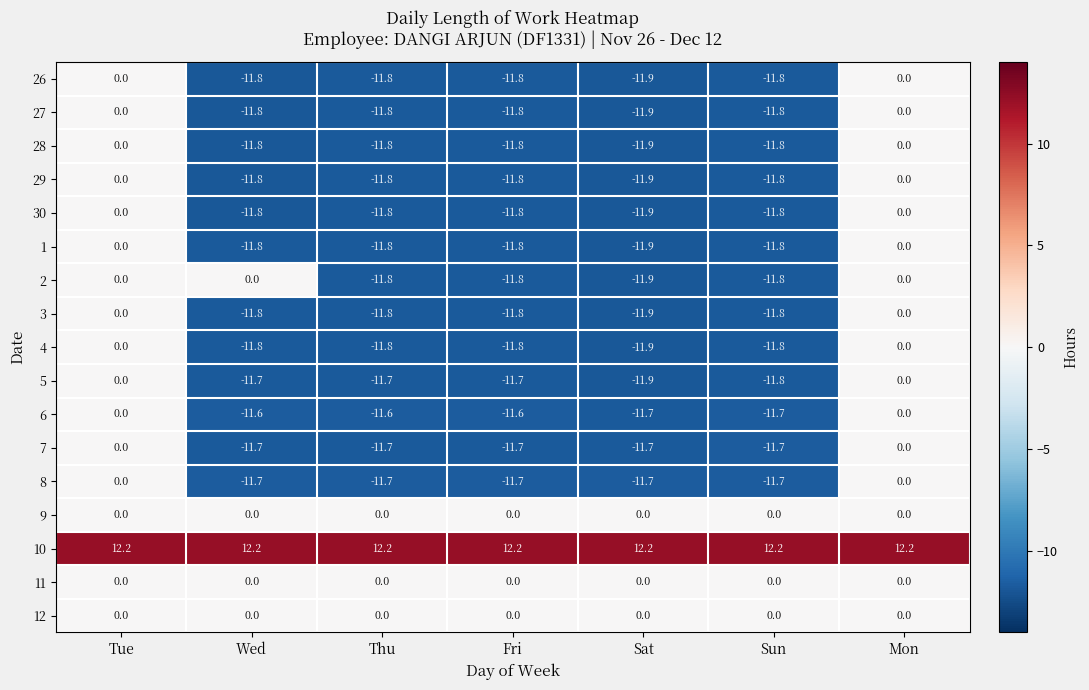

What is the average value of the 3 series?

-8.4